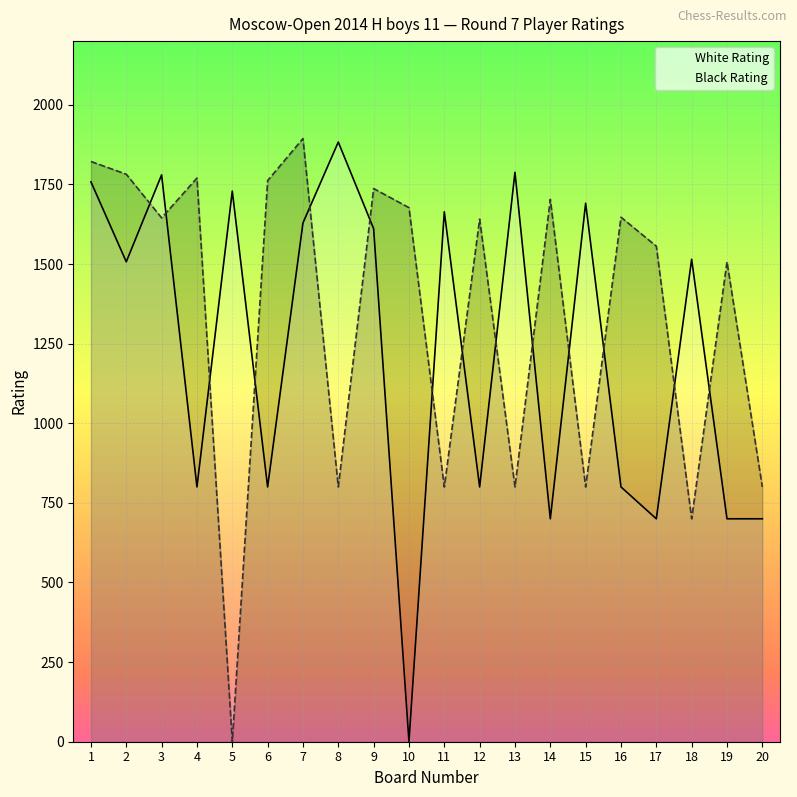

What is the sum of the Black Rating values at 2 and 9?

3519